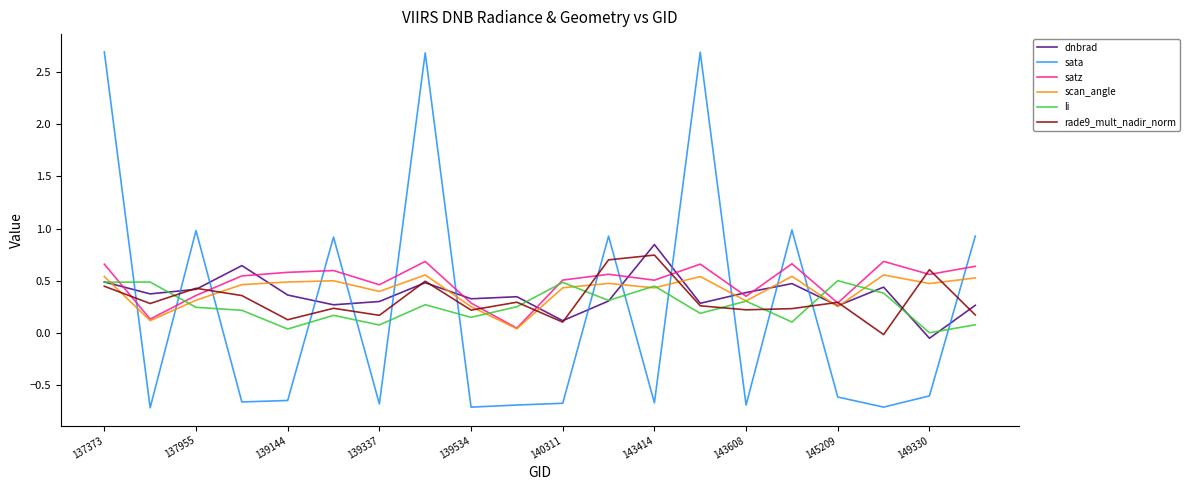

What is the sum of all sata values?

4.7